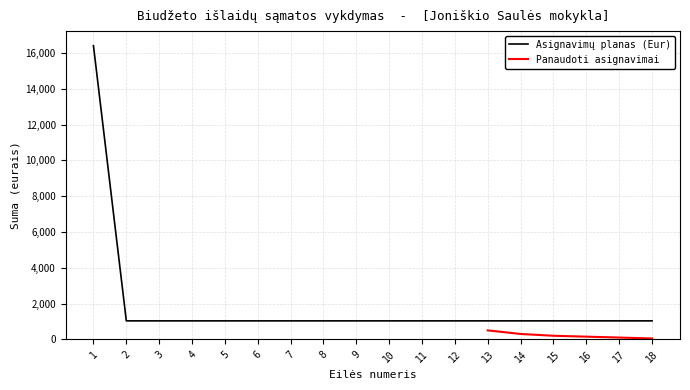

What is the difference between the maximum and minimum values?

15368